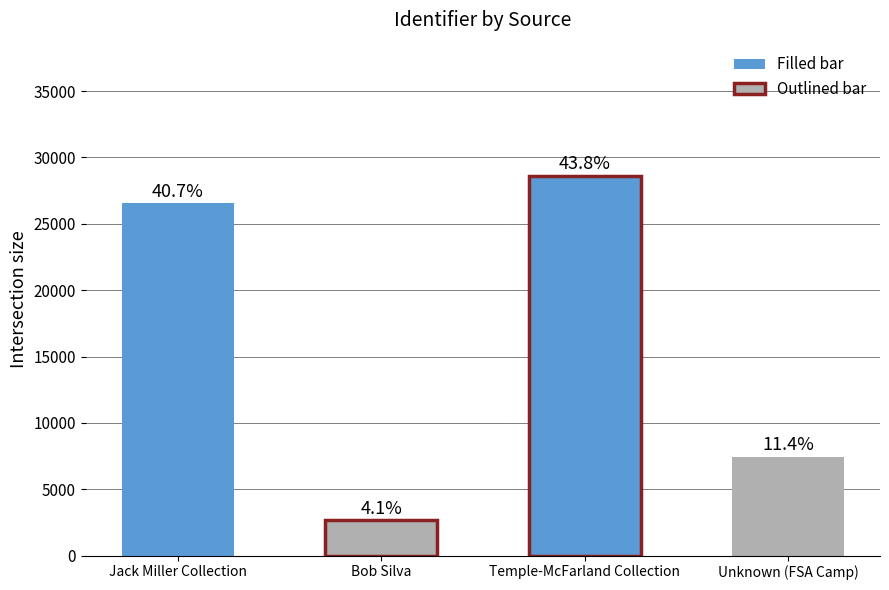

Reading right to left, transcribe all the data shown in this chart.

Unknown (FSA Camp)=7452	Temple-McFarland Collection=28633	Bob Silva=2661	Jack Miller Collection=26557